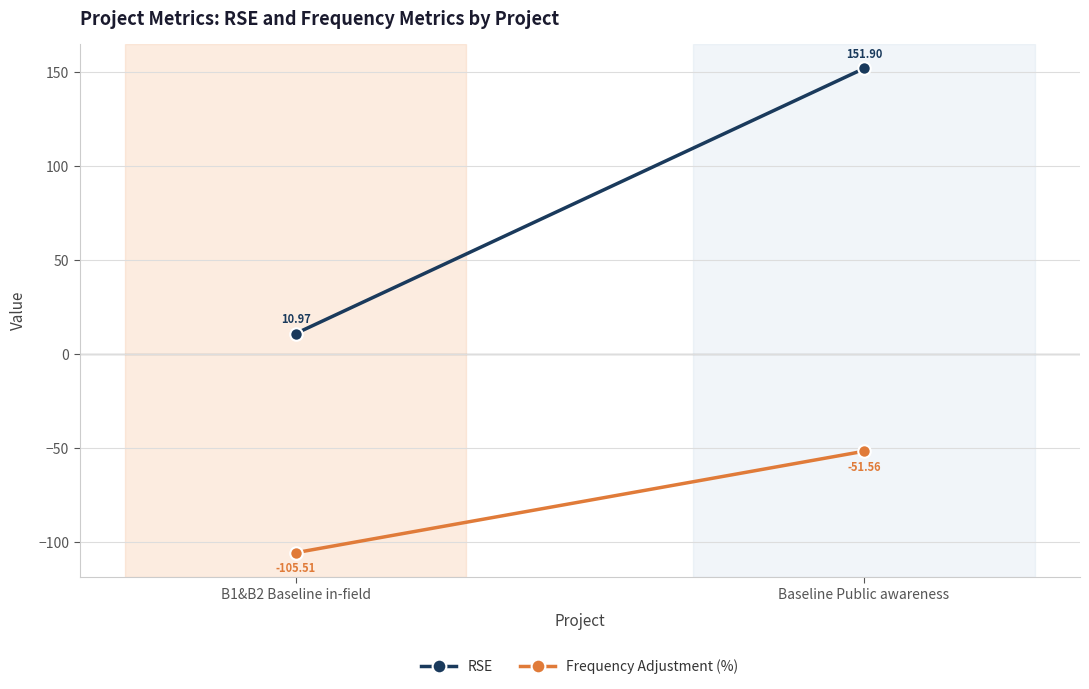

At which label is Frequency Adjustment (%) closest to -78?

Baseline Public awareness